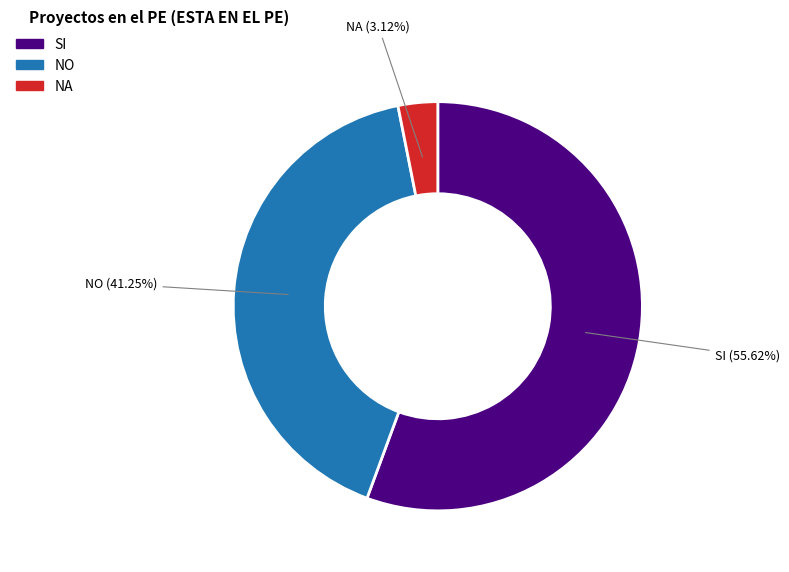

Is there any slice that represents more than half of the pie?

Yes